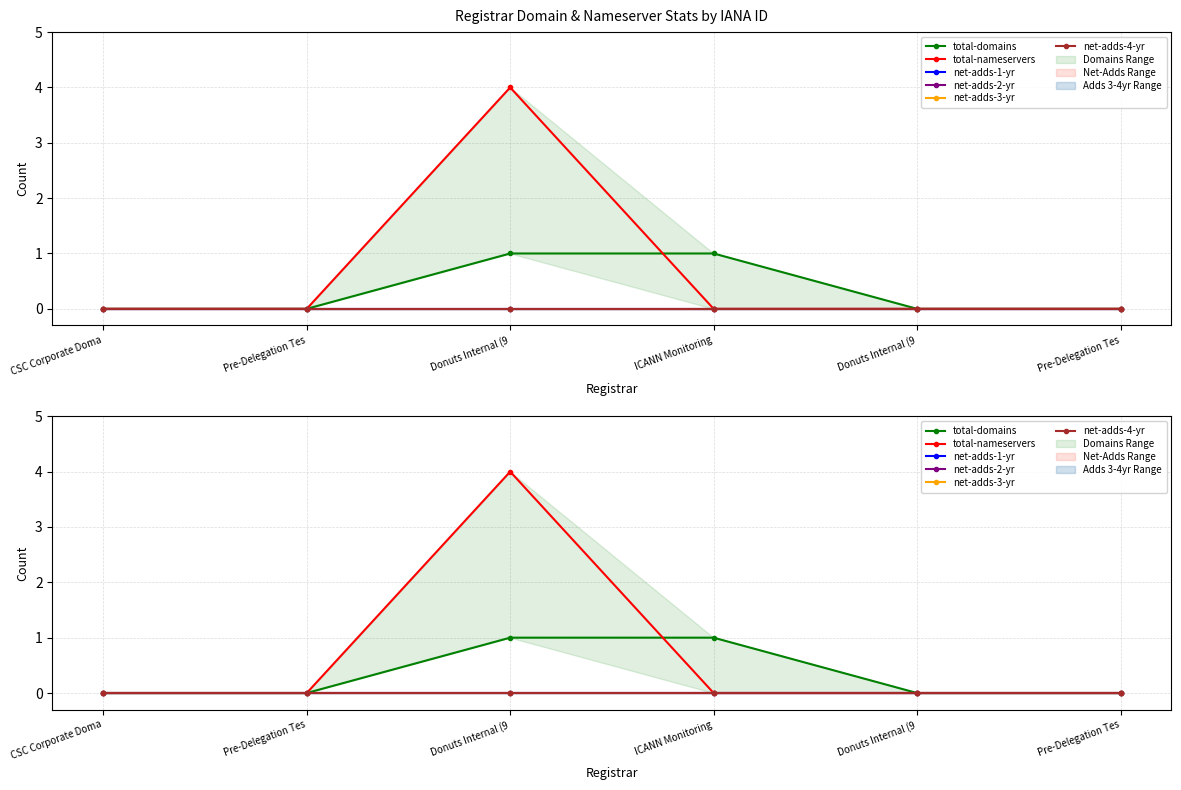

True or false: net-adds-4-yr and total-domains intersect in this chart.

False